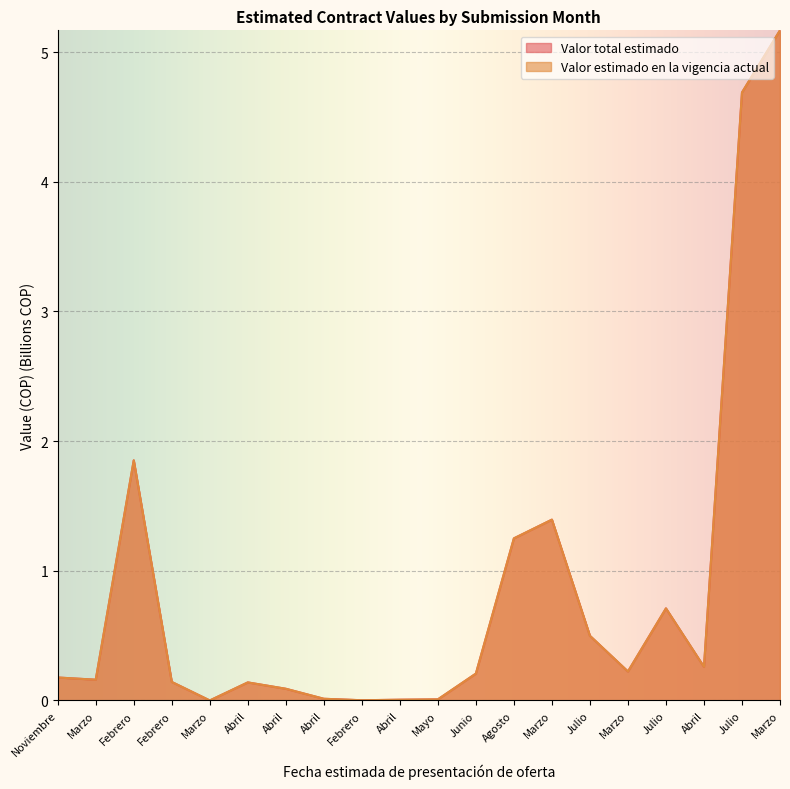

Reading right to left, transcribe all the data shown in this chart.

Valor total estimado: Marzo=5.2	Julio=4.7	Abril=0.3	Julio=0.7	Marzo=0.2	Julio=0.5	Marzo=1.4	Agosto=1.2	Junio=0.2	Mayo=0.0	Abril=0.0	Febrero=0.0	Abril=0.0	Abril=0.1	Abril=0.1	Marzo=0.0	Febrero=0.1	Febrero=1.9	Marzo=0.2	Noviembre=0.2
Valor estimado en la vigencia actual: Marzo=5.2	Julio=4.7	Abril=0.3	Julio=0.7	Marzo=0.2	Julio=0.5	Marzo=1.4	Agosto=1.2	Junio=0.2	Mayo=0.0	Abril=0.0	Febrero=0.0	Abril=0.0	Abril=0.1	Abril=0.1	Marzo=0.0	Febrero=0.1	Febrero=1.9	Marzo=0.2	Noviembre=0.2